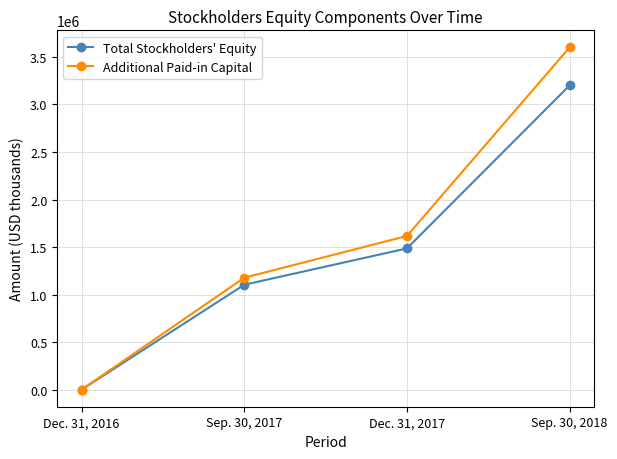

Which series has the widest spread of values?

Additional Paid-in Capital